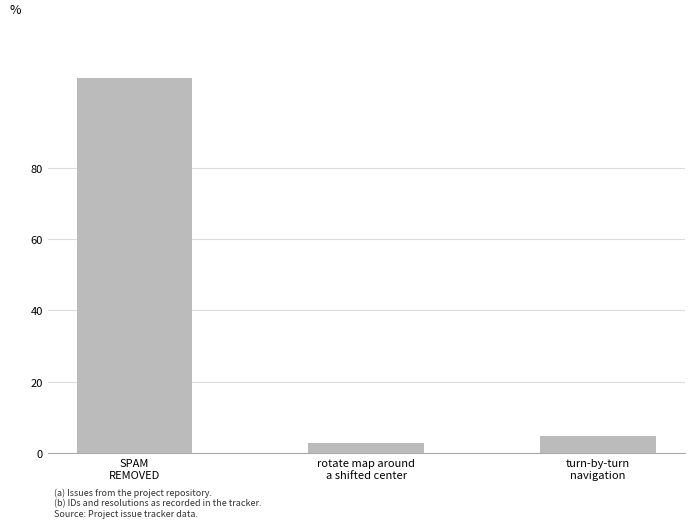

What is the label of the 3rd bar from the right?

SPAM
REMOVED